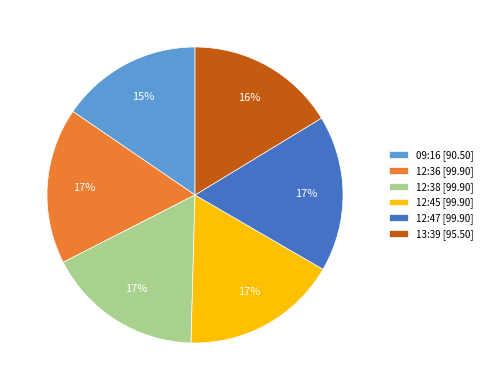

Is it true that 12:45 [99.90] is 17% of the pie?

True